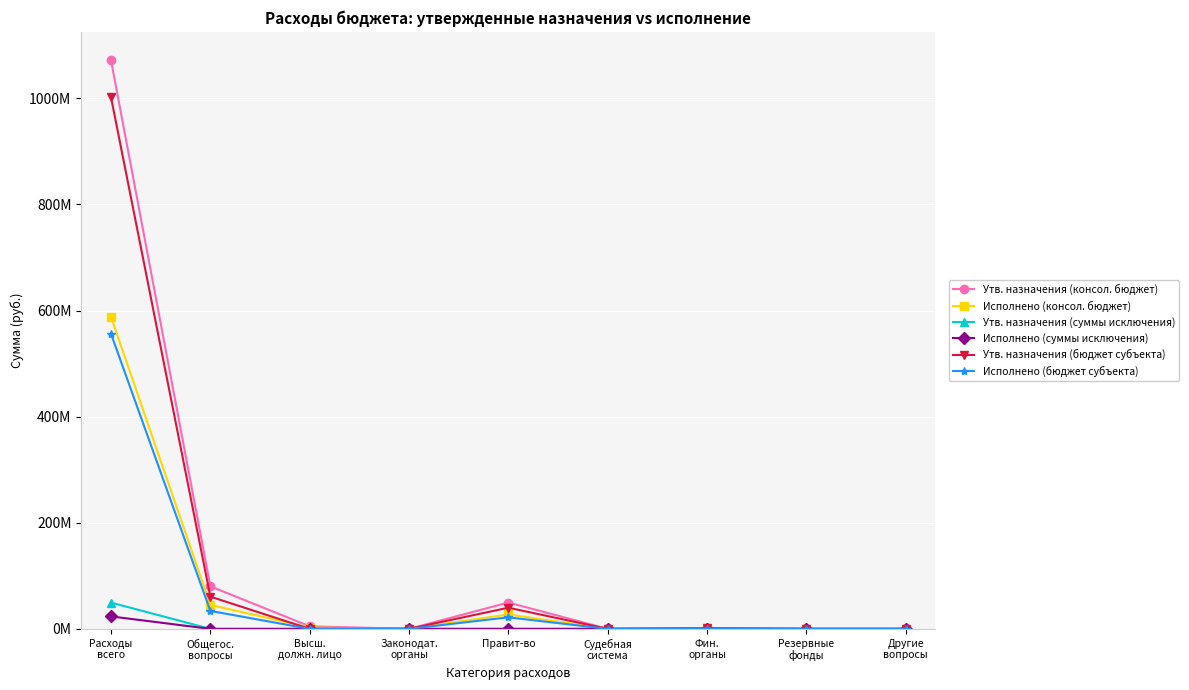

At which category is the sum across all series the highest?

Расходы
всего